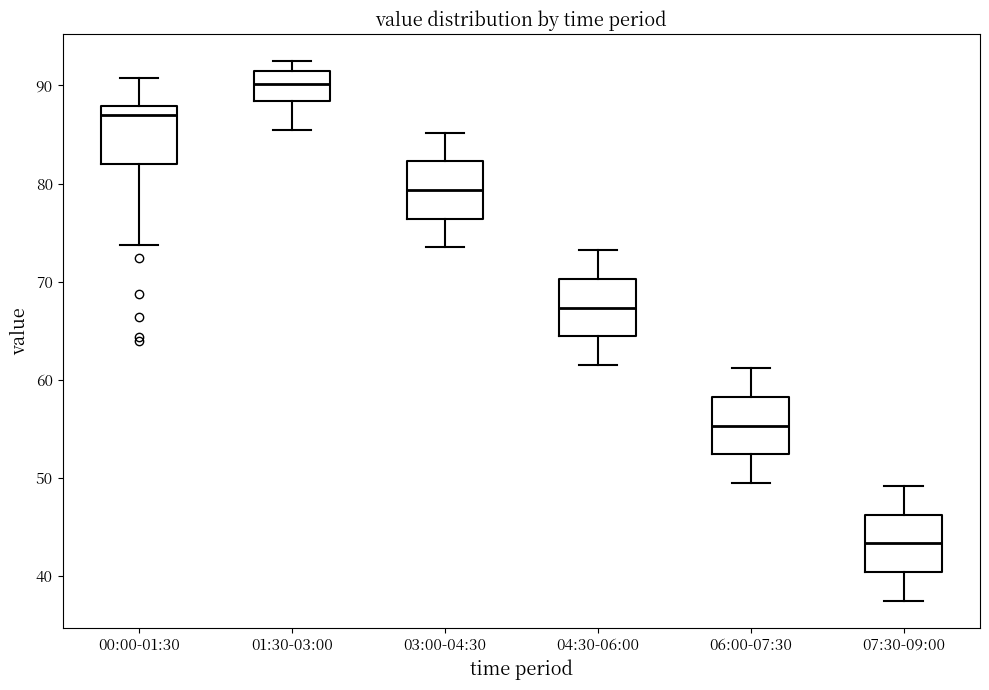

Which box has the highest median line?

01:30-03:00